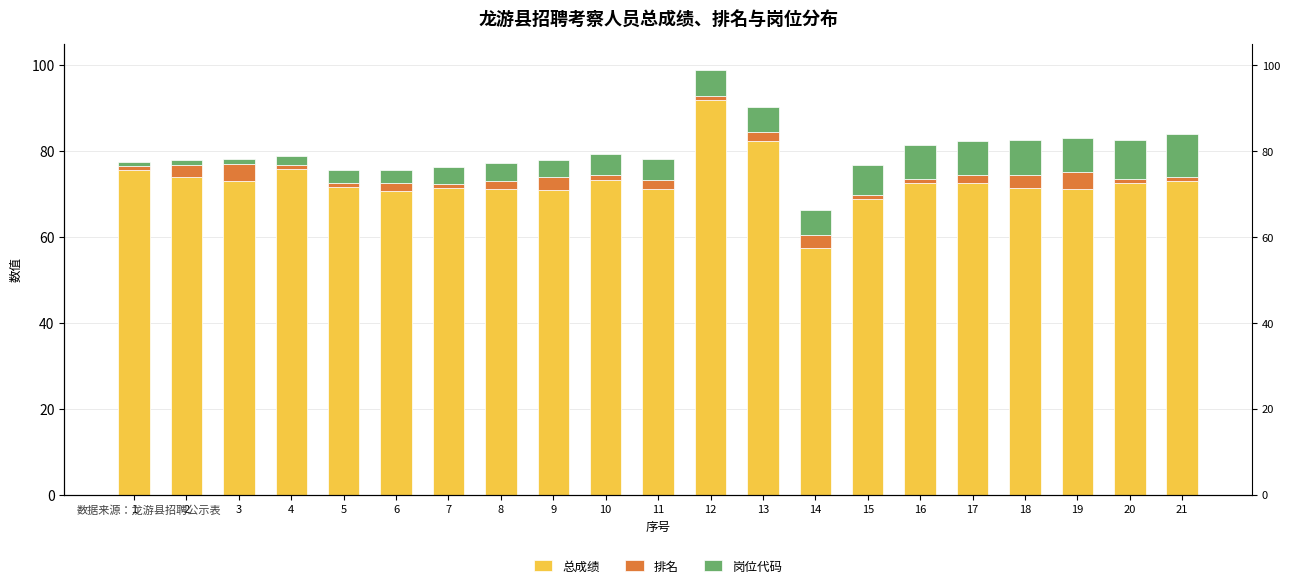

What is the sum of all 总成绩 values?

1532.1